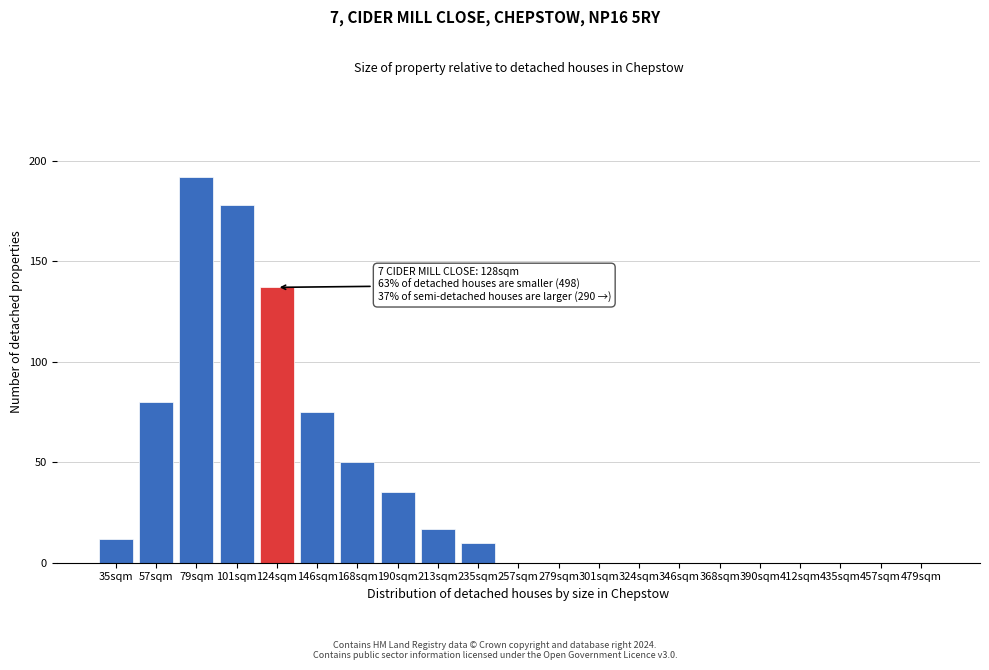

Reading left to right, extract all data points from this chart.

35sqm=12	57sqm=80	79sqm=192	101sqm=178	124sqm=137	146sqm=75	168sqm=50	190sqm=35	213sqm=17	235sqm=10	257sqm=0	279sqm=0	301sqm=0	324sqm=0	346sqm=0	368sqm=0	390sqm=0	412sqm=0	435sqm=0	457sqm=0	479sqm=0